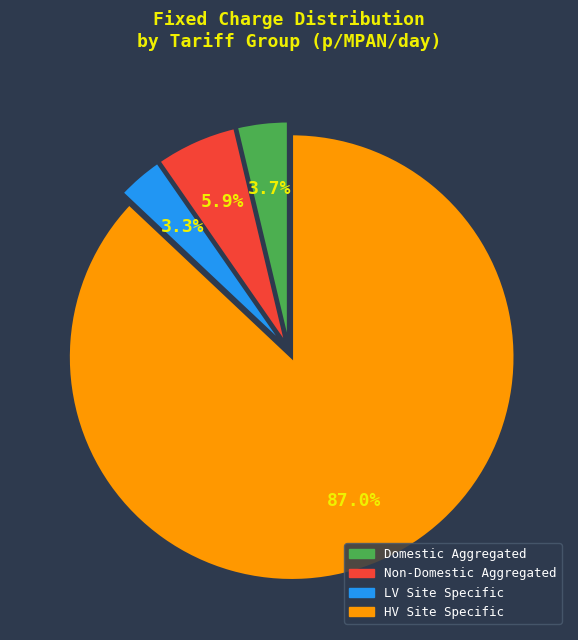

Is there any slice that represents more than half of the pie?

Yes